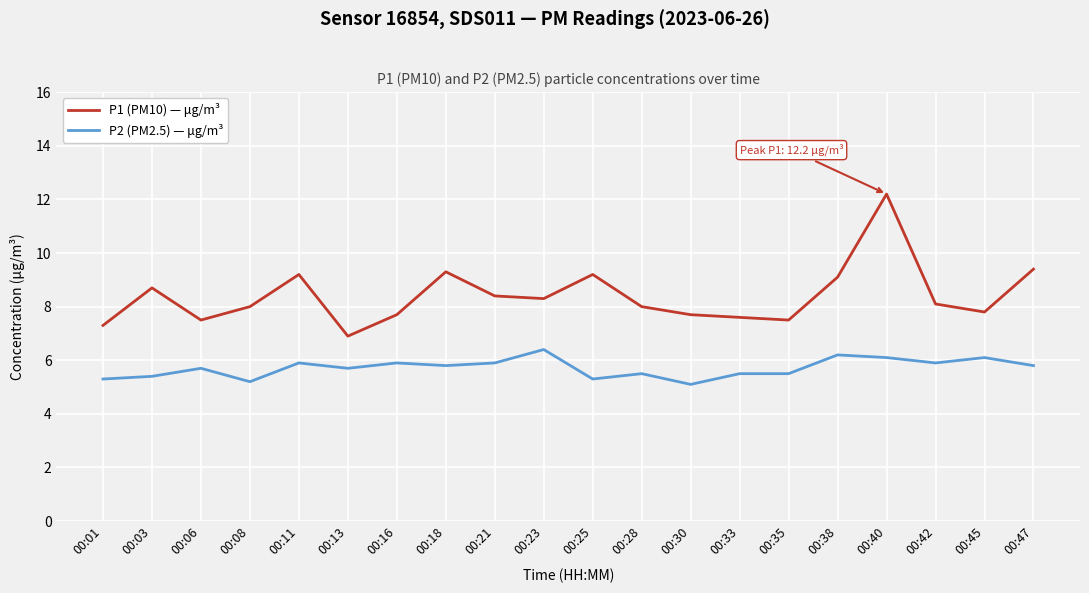

What is the difference between the maximum and minimum values in the P1 (PM10) — μg/m³ series?

5.3